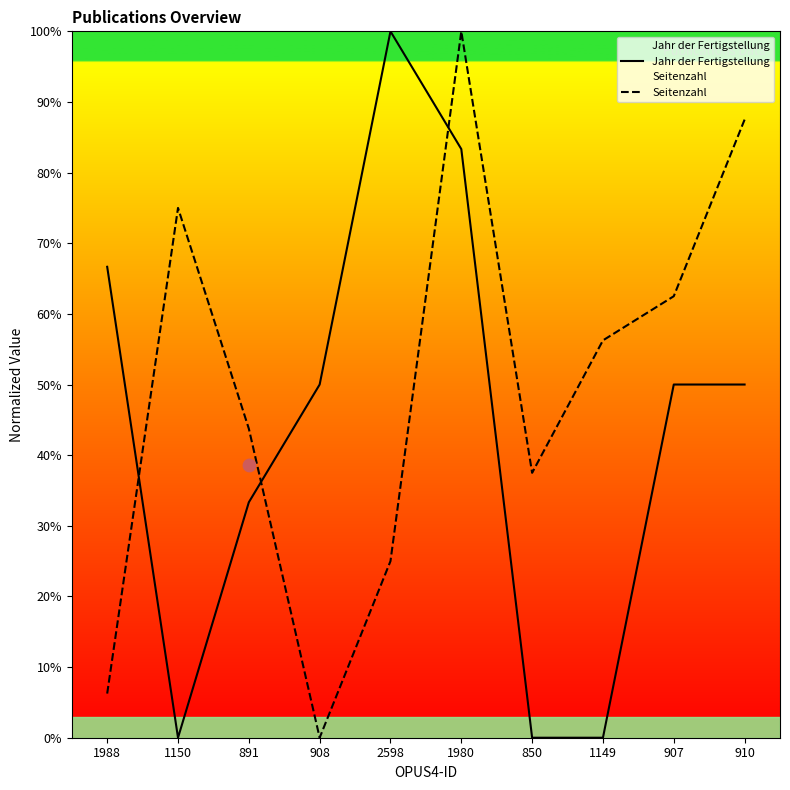

Which series reaches the maximum Y coordinate?

Jahr der Fertigstellung